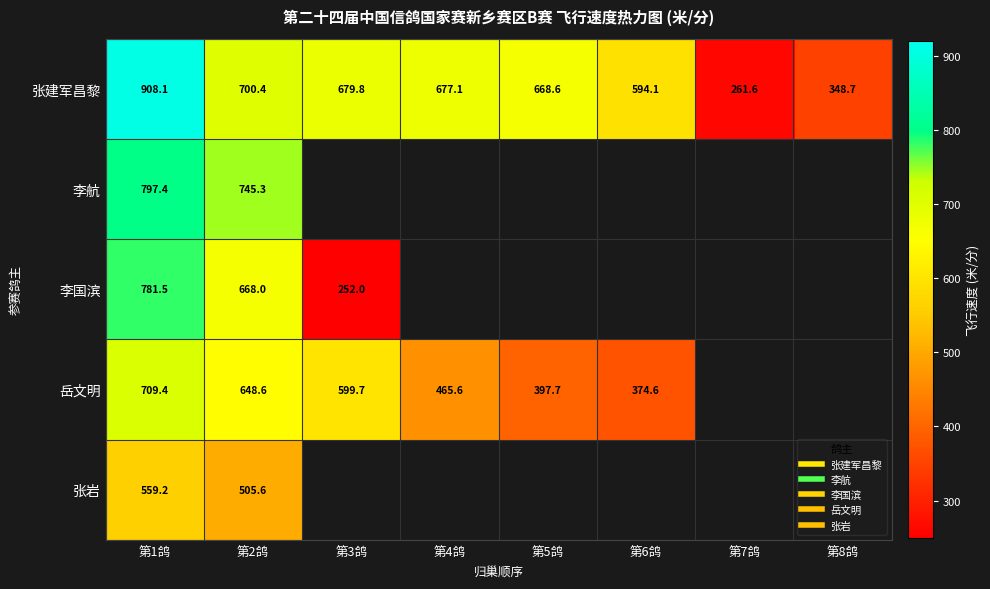

Count the number of data series in this chart.

5